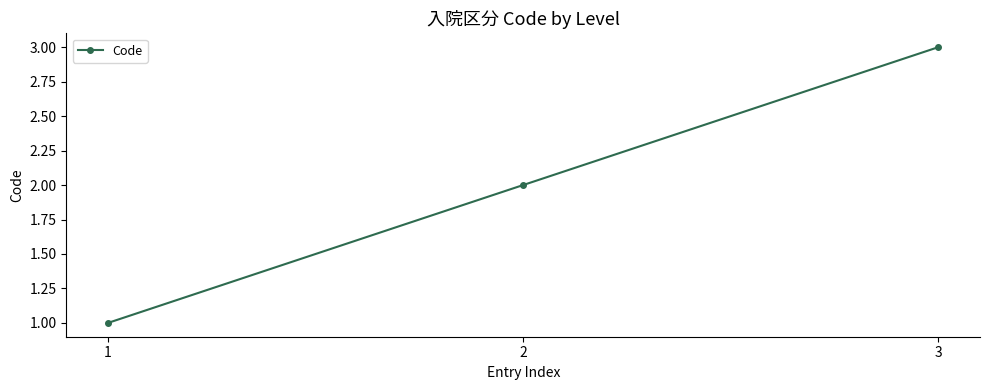

How many lines are shown in the chart?

1